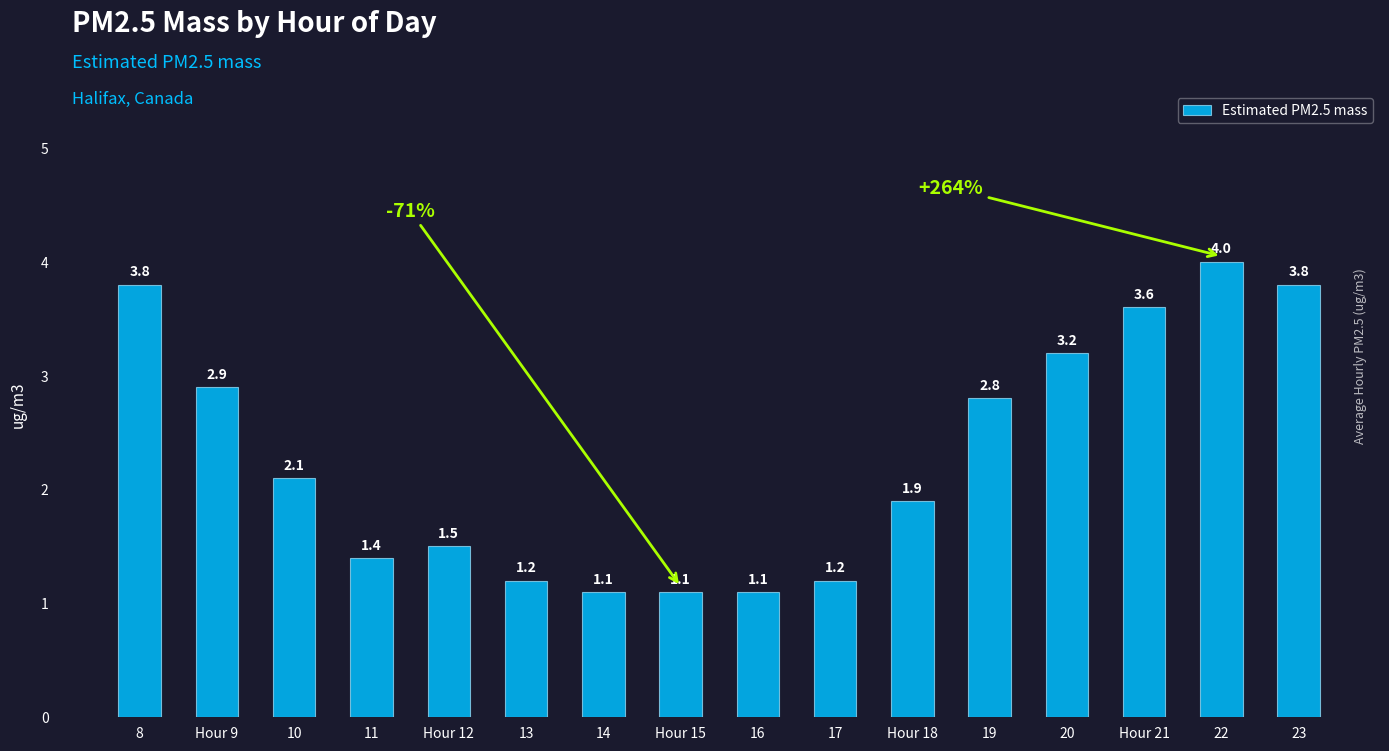

Is it true that the value at Hour 15 is 0.4?

False